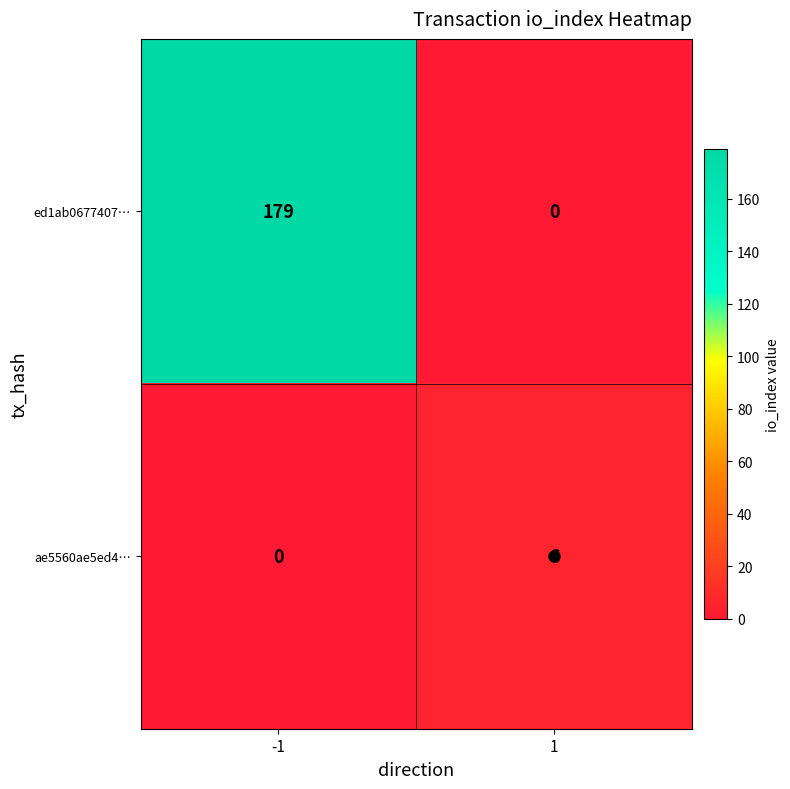

At which category is the sum across all series the highest?

-1